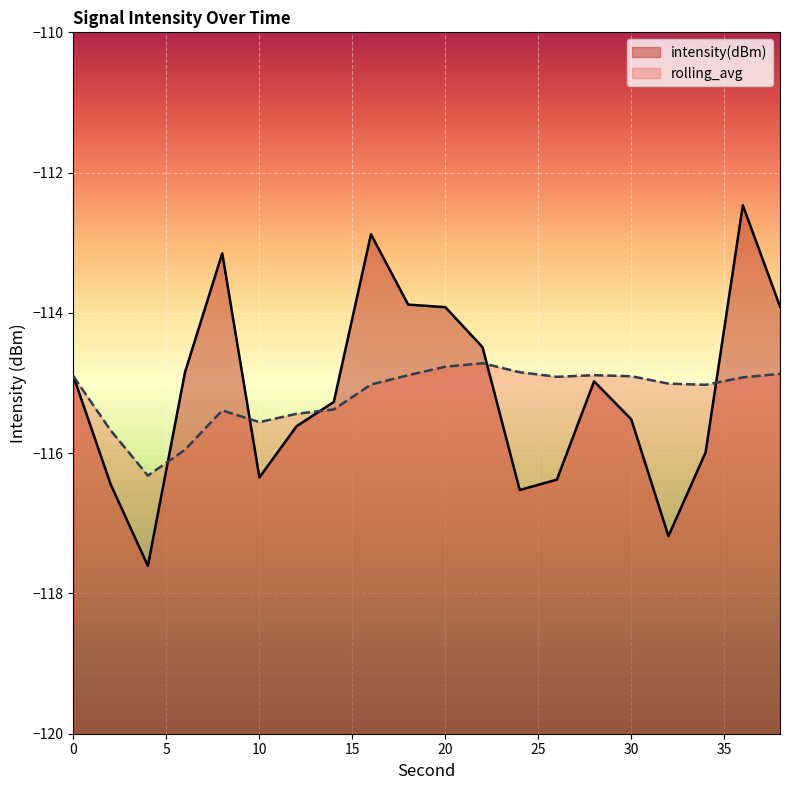

What is the minimum value for intensity(dBm)?

-117.6